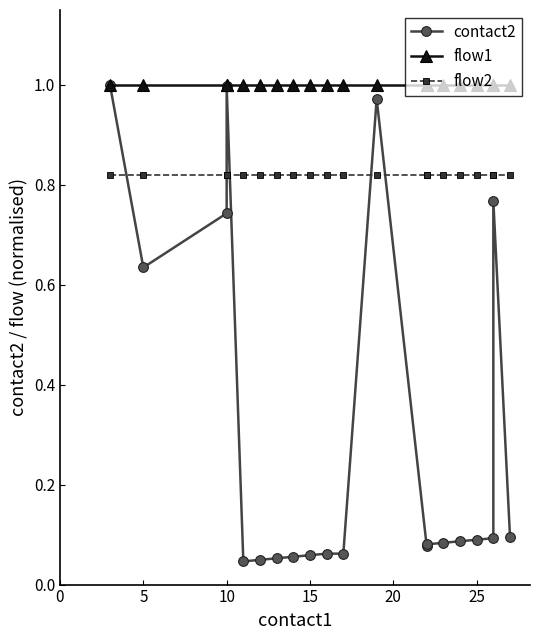

Which series has the widest spread of values?

contact2